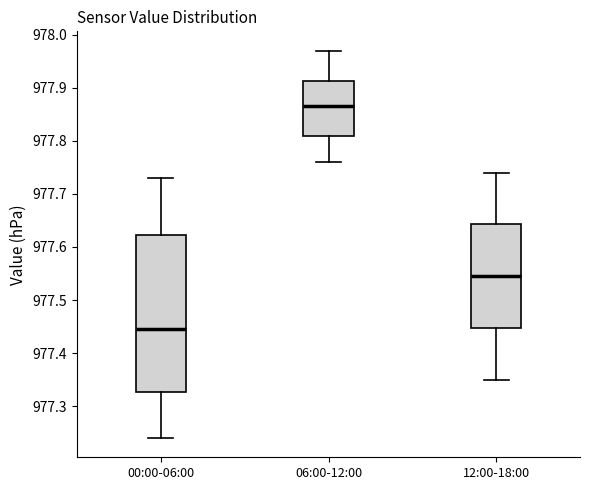

Which box has the lowest median line?

00:00-06:00